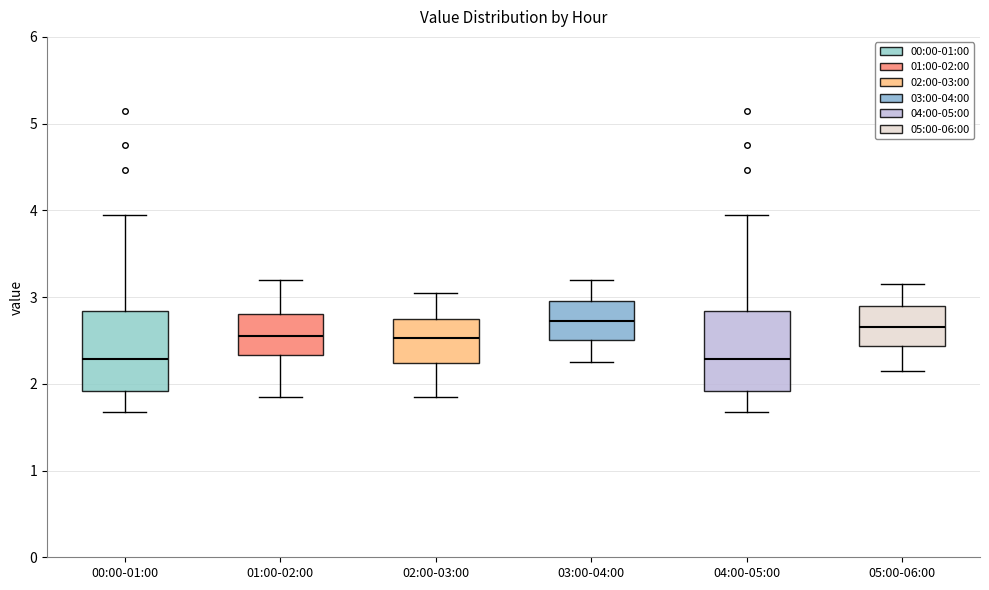

Reading left to right, transcribe this box plot: for each box, give where its median line is, the range the box spans, and where its two whiskers end, as read against the y-axis. The values are not printed on the chart, so give them approximately, as read against the axis.

00:00-01:00: median 2.3, box 1.9 to 2.8, whiskers 1.7 to 4.0
01:00-02:00: median 2.6, box 2.3 to 2.8, whiskers 1.9 to 3.2
02:00-03:00: median 2.5, box 2.2 to 2.8, whiskers 1.9 to 3.1
03:00-04:00: median 2.7, box 2.5 to 3.0, whiskers 2.3 to 3.2
04:00-05:00: median 2.3, box 1.9 to 2.8, whiskers 1.7 to 4.0
05:00-06:00: median 2.7, box 2.4 to 2.9, whiskers 2.2 to 3.2